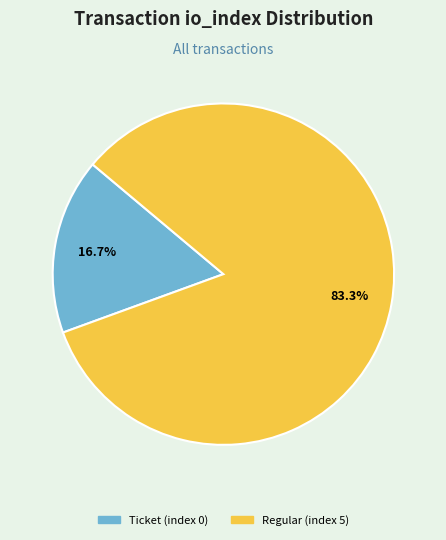

Is the sum of Ticket (index 0) and Regular (index 5) greater than half?

Yes